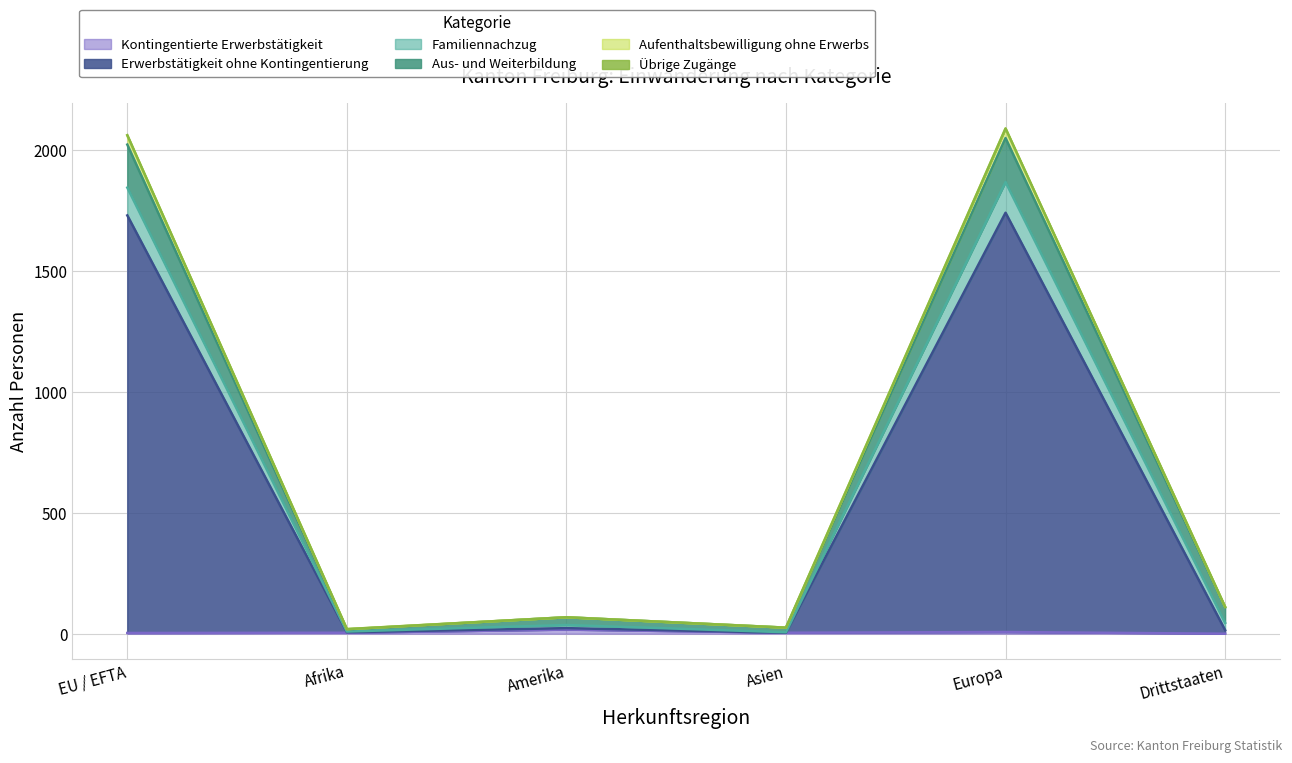

Where does the Übrige Zugänge series first go above 45?

EU / EFTA